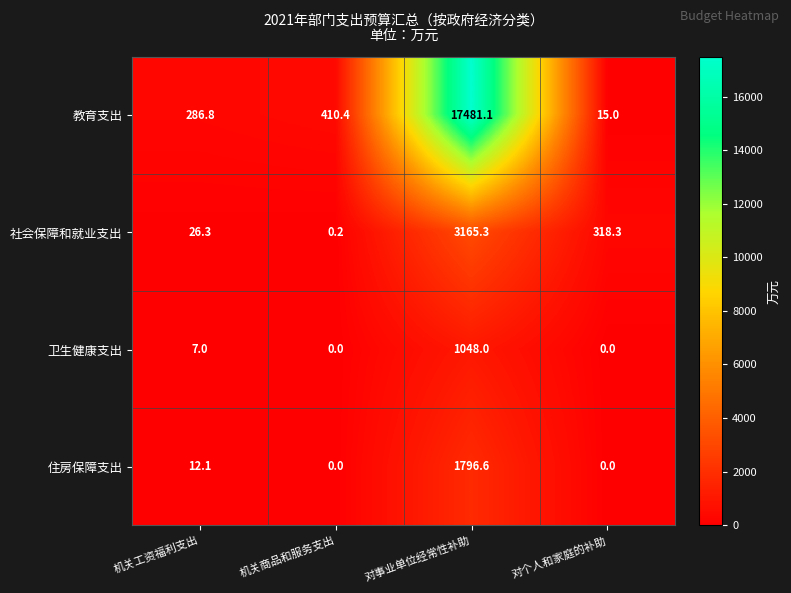

What is the difference between the maximum and minimum values in the 卫生健康支出 series?

1048.0